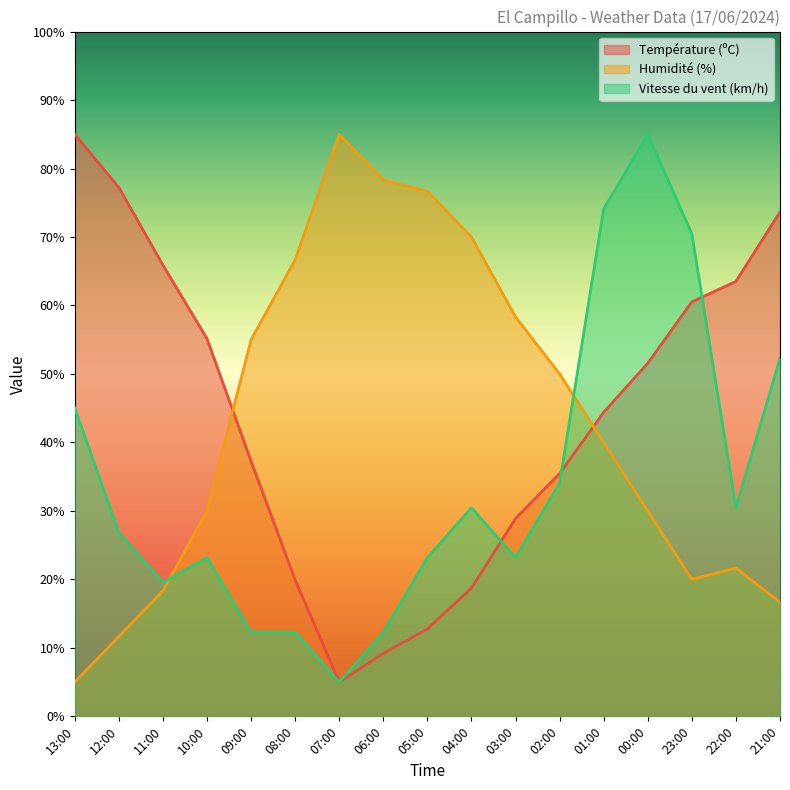

Reading right to left, transcribe all the data shown in this chart.

Température (ºC): 73.7	63.5	60.5	51.6	44.4	35.4	28.9	18.7	12.8	9.2	5.0	19.9	37.2	55.1	65.9	77.2	85.0
Humidité (%): 16.7	21.7	20.0	30.0	40.0	50.0	58.3	70.0	76.7	78.3	85.0	66.7	55.0	30.0	18.3	11.7	5.0
Vitesse du vent (km/h): 52.3	30.5	70.5	85.0	74.1	34.1	23.2	30.5	23.2	12.3	5.0	12.3	12.3	23.2	19.5	26.8	45.0